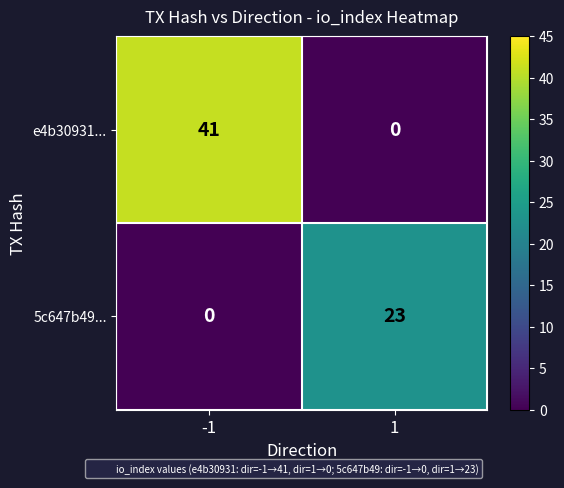

Reading left to right, transcribe all the data shown in this chart.

e4b30931...: -1=41	1=0
5c647b49...: -1=0	1=23